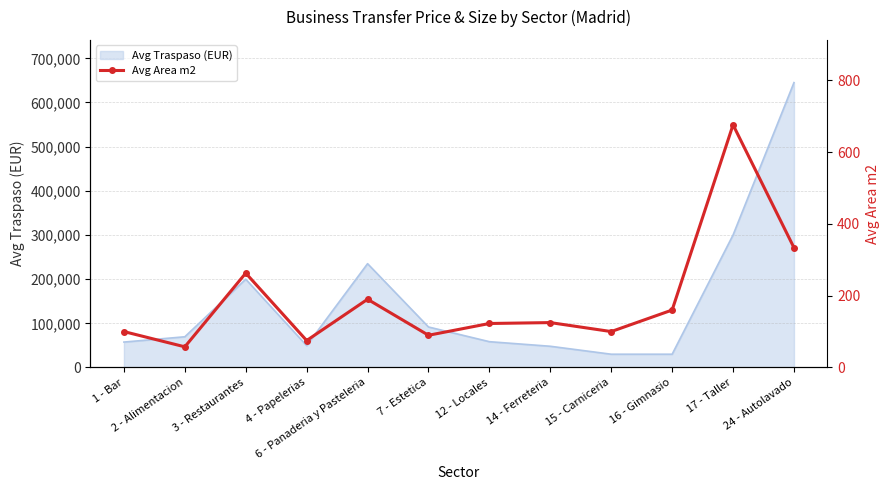

Reading right to left, list all the values displayed in this chart.

333.7	676.0	160.0	100.0	125.0	122.5	89.7	190.0	75.0	262.8	57.5	100.0